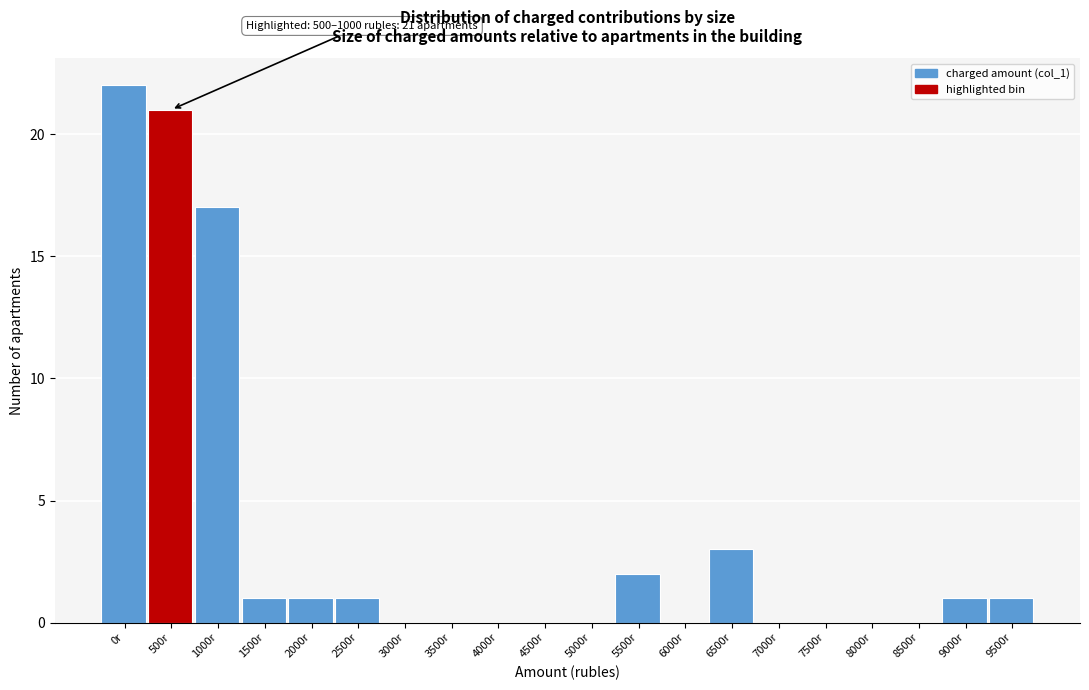

Reading left to right, list all the values displayed in this chart.

0r=22	500r=21	1000r=17	1500r=1	2000r=1	2500r=1	3000r=0	3500r=0	4000r=0	4500r=0	5000r=0	5500r=2	6000r=0	6500r=3	7000r=0	7500r=0	8000r=0	8500r=0	9000r=1	9500r=1